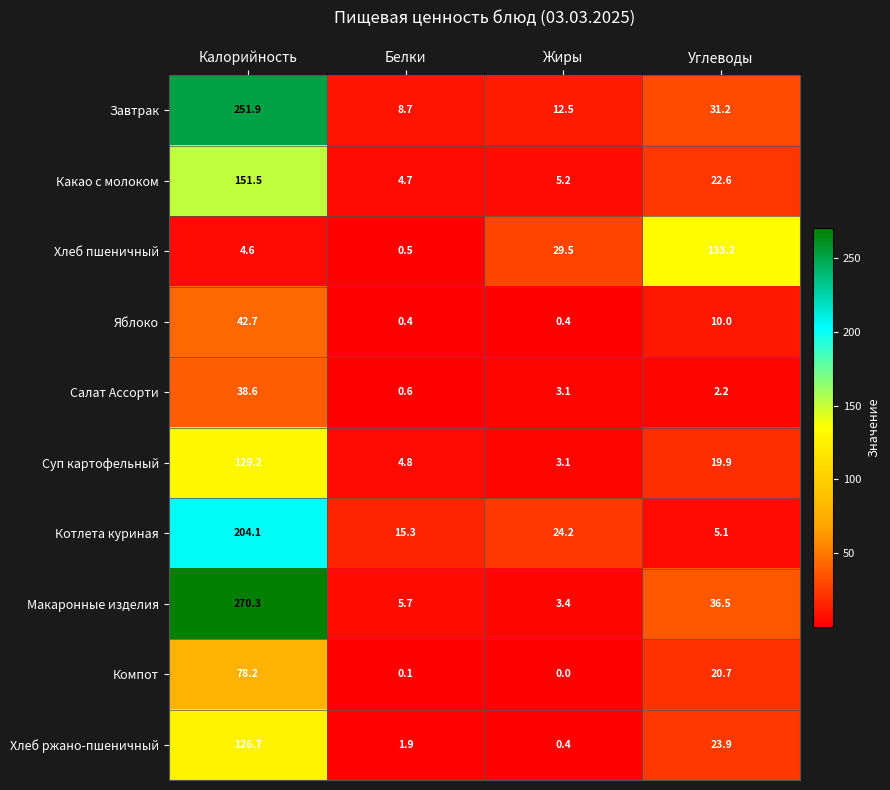

What is the maximum value for Завтрак?

251.9